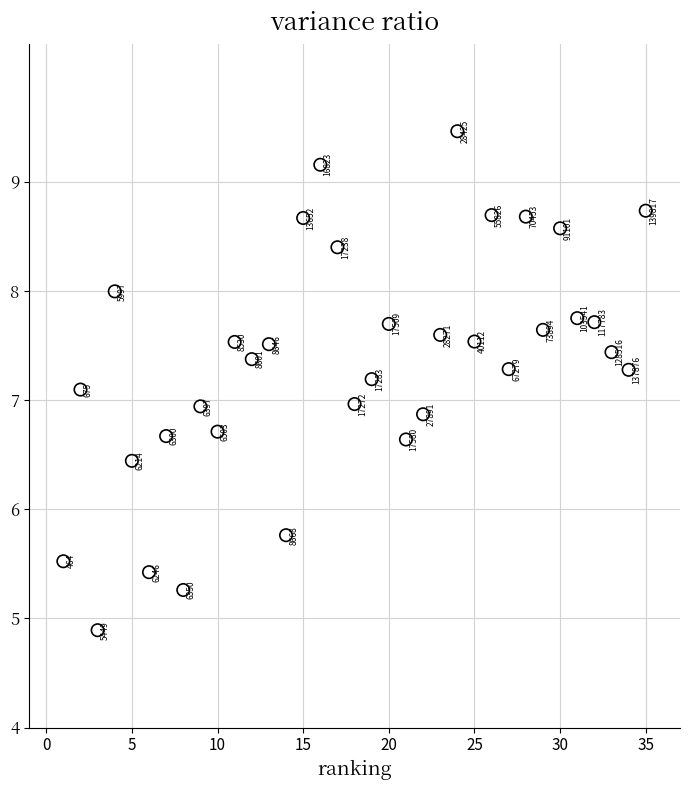

What is the range of X values (max minus min)?

34.0